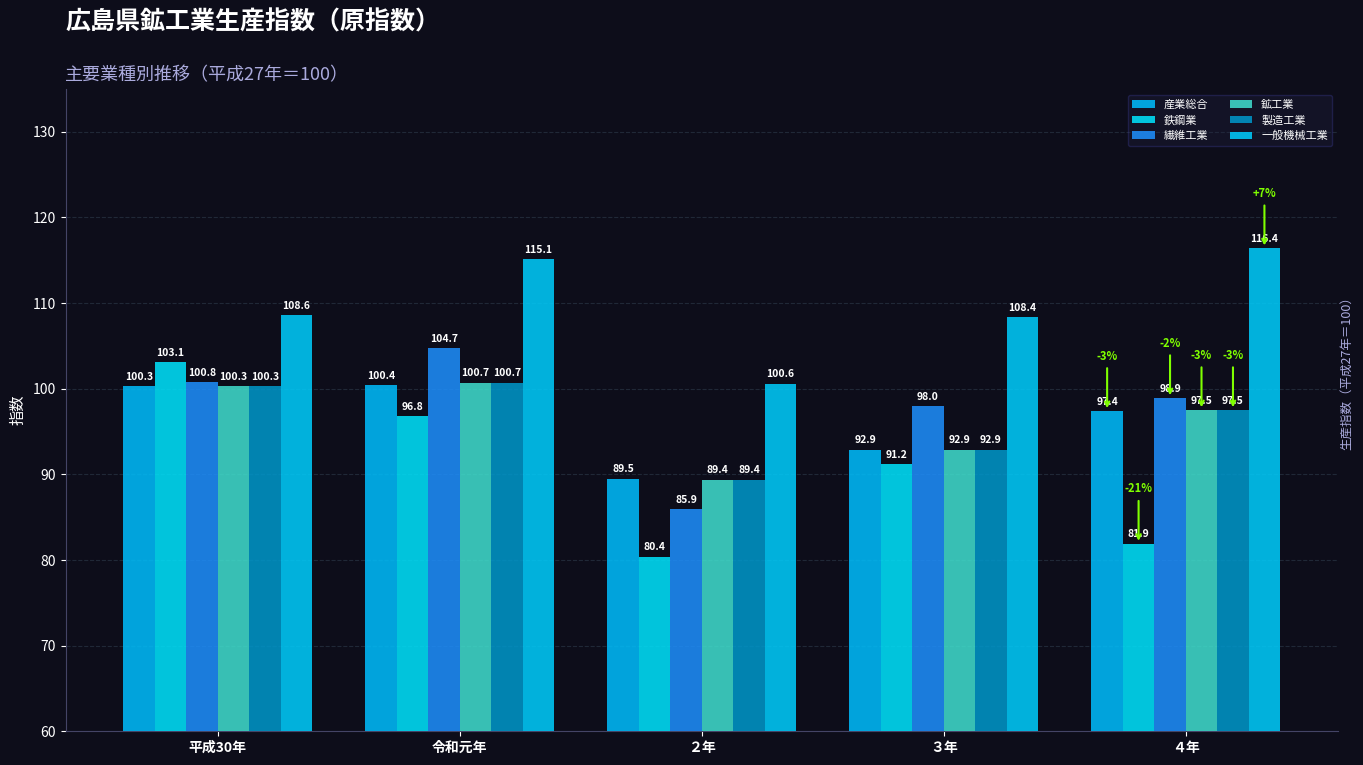

The value of 一般機械工業 at 平成30年 is 108.6. True or false?

True